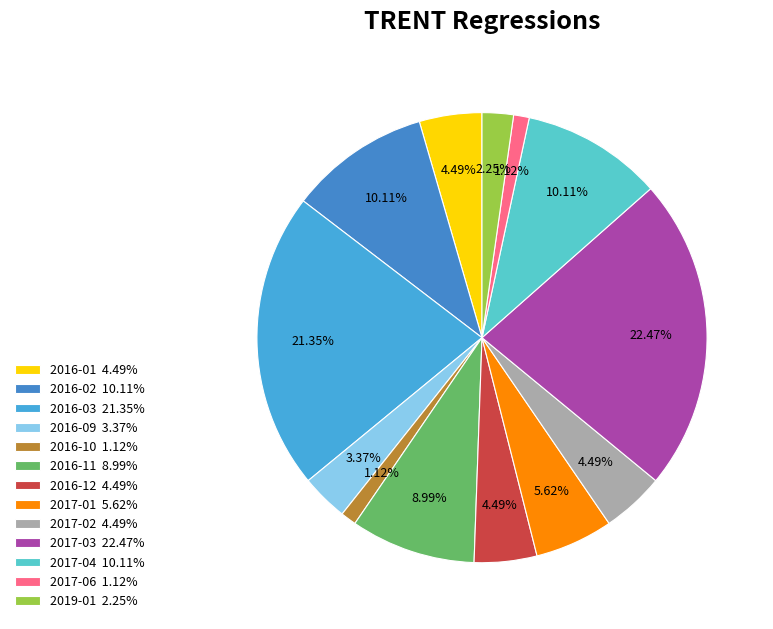

What percentage is NOT represented by 2017-01?

94.4%